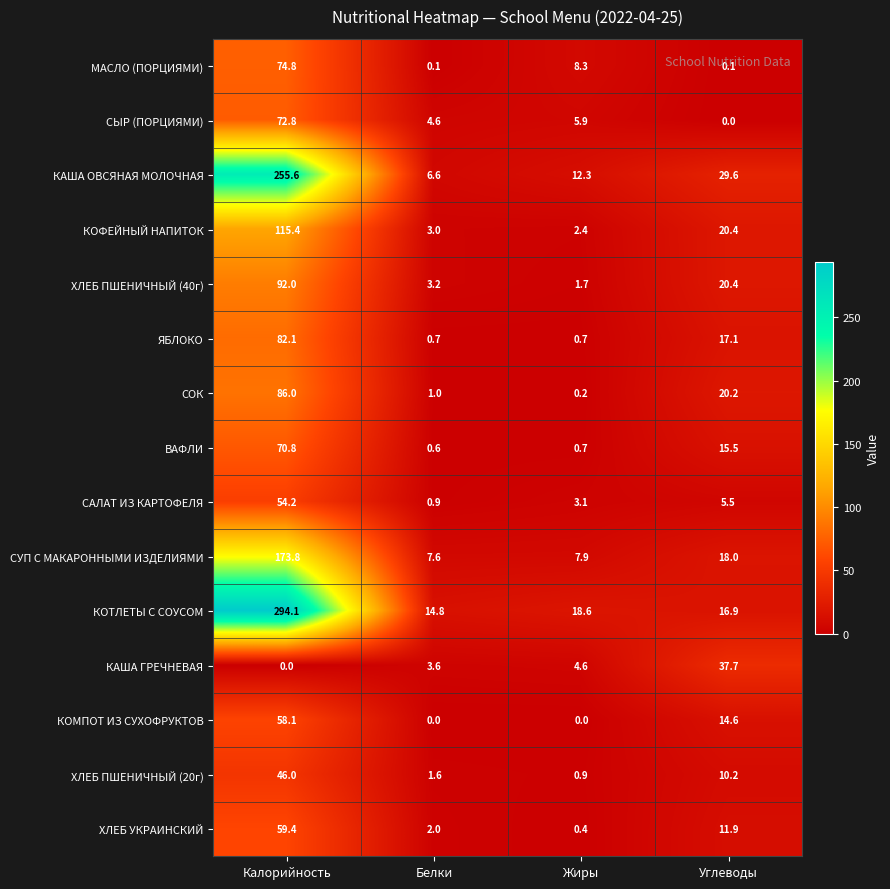

What is the difference between the ХЛЕБ ПШЕНИЧНЫЙ (40г) values at Жиры and Углеводы?

18.7